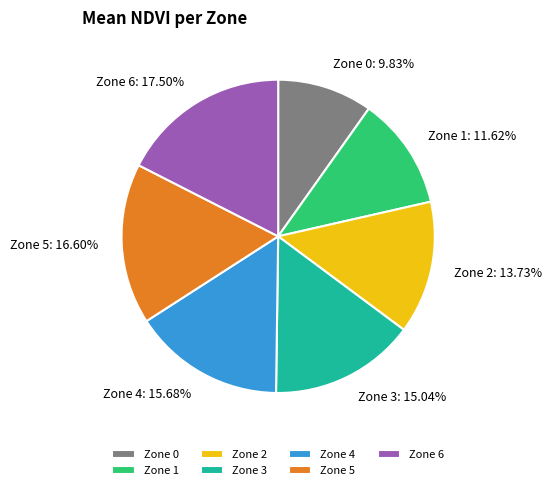

Rank the categories by value from lowest to highest.

Zone 0, Zone 1, Zone 2, Zone 3, Zone 4, Zone 5, Zone 6